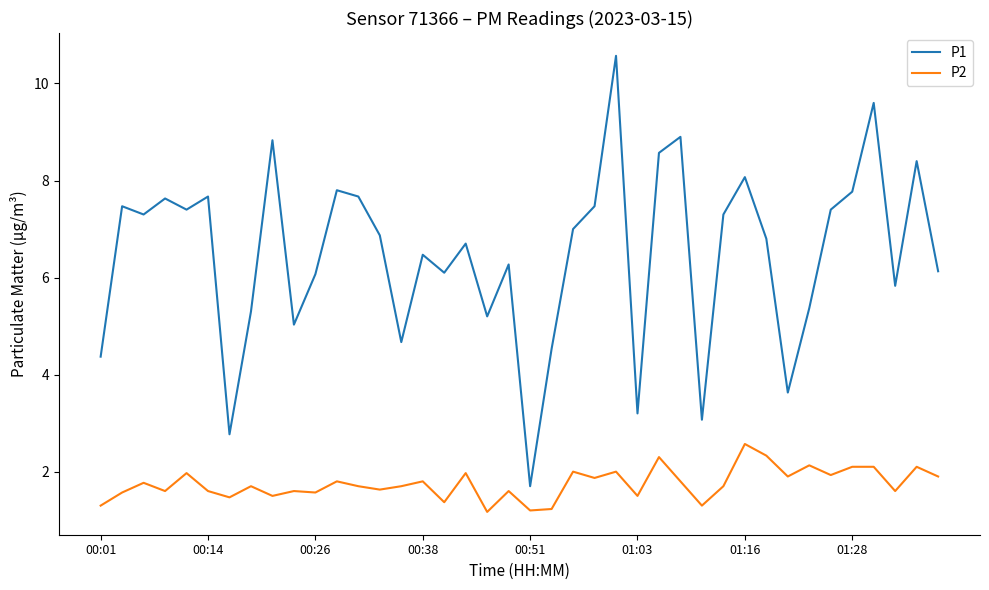

What is the greatest value displayed?

10.6